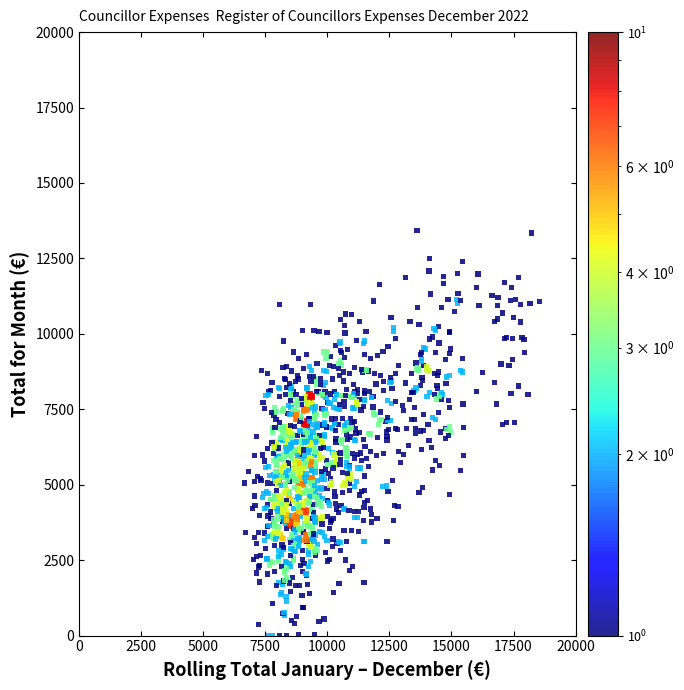

What is the range of X values (max minus min)?

11889.6